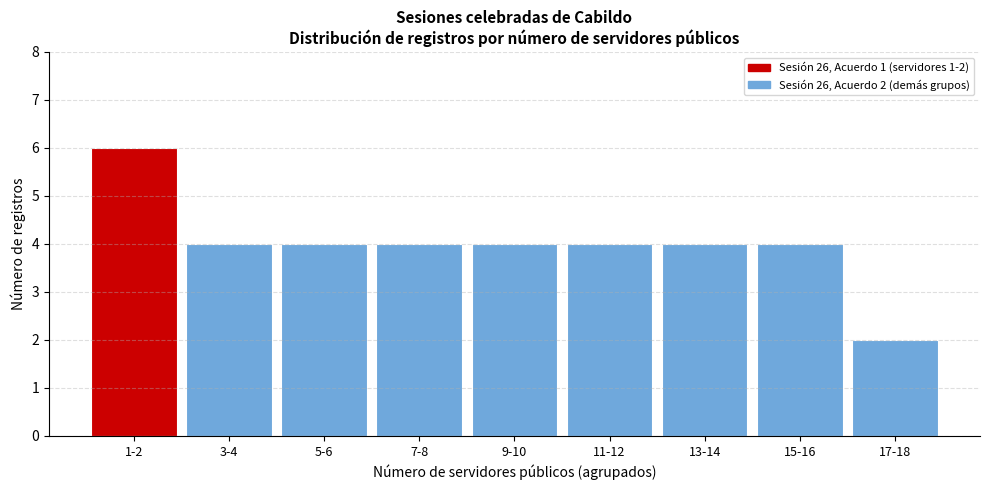

Reading left to right, extract all data points from this chart.

6	4	4	4	4	4	4	4	2